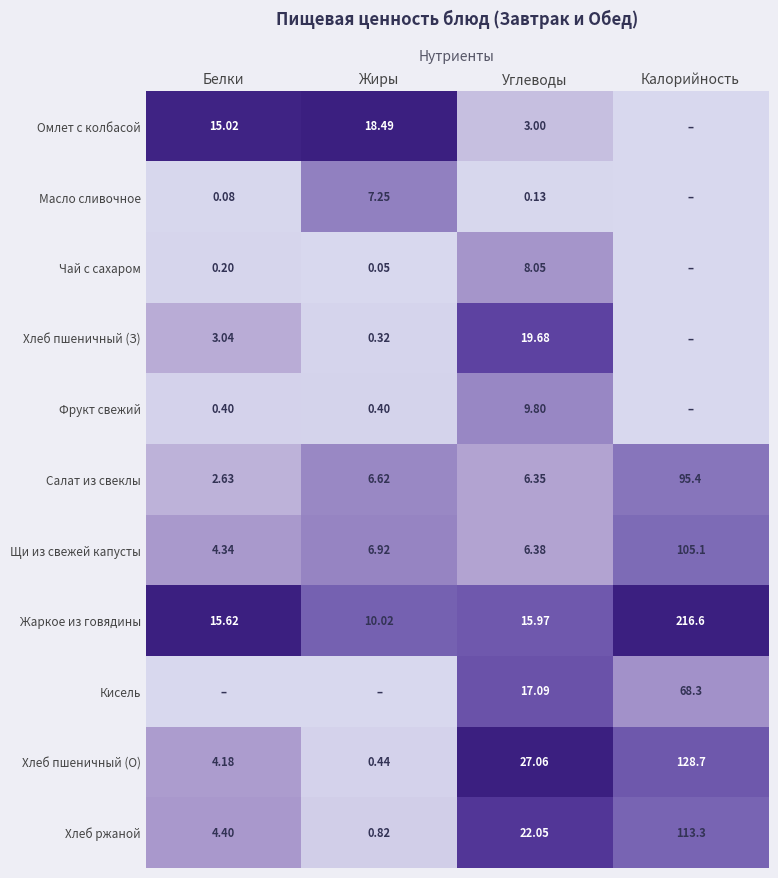

Is the value of Хлеб ржаной at Калорийность greater than the value of Чай с сахаром at Белки?

Yes